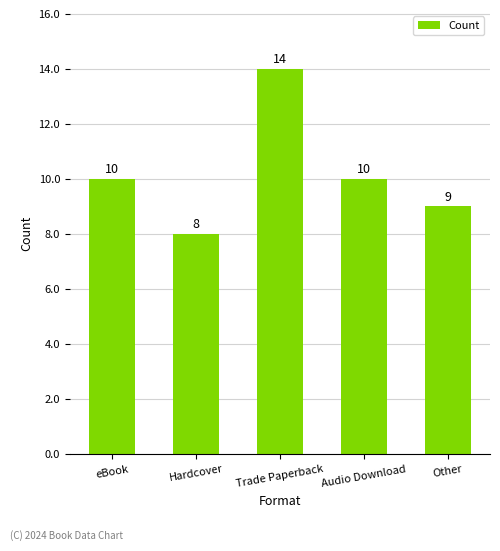

What is the value of the 2nd bar from the left?

8